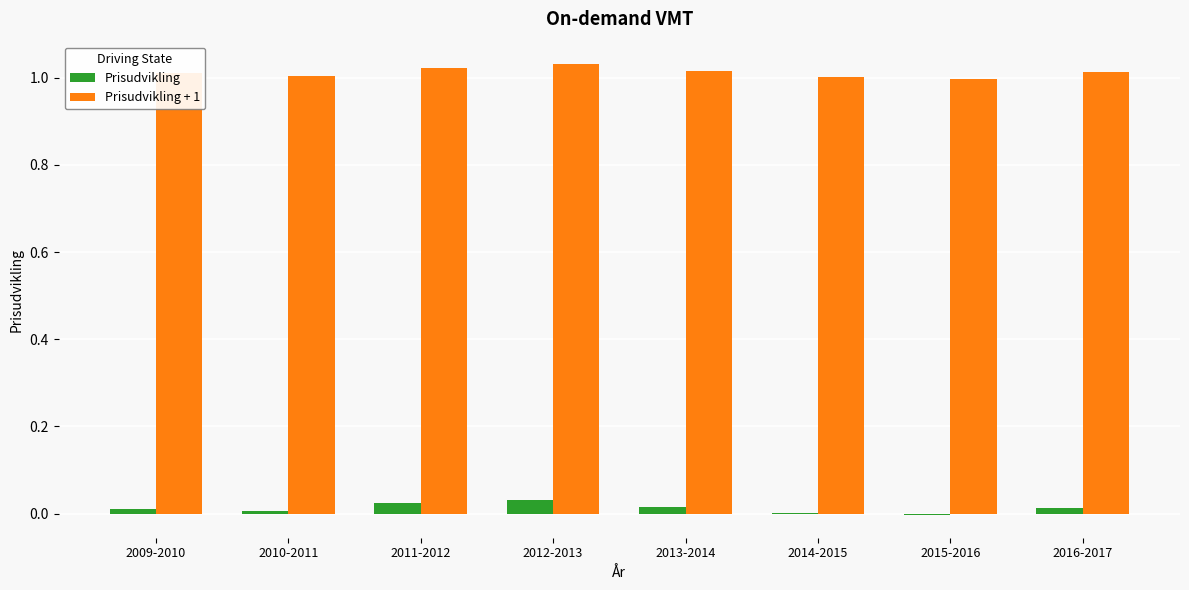

Is the value of Prisudvikling + 1 at 2016-2017 greater than the value of Prisudvikling at 2016-2017?

Yes